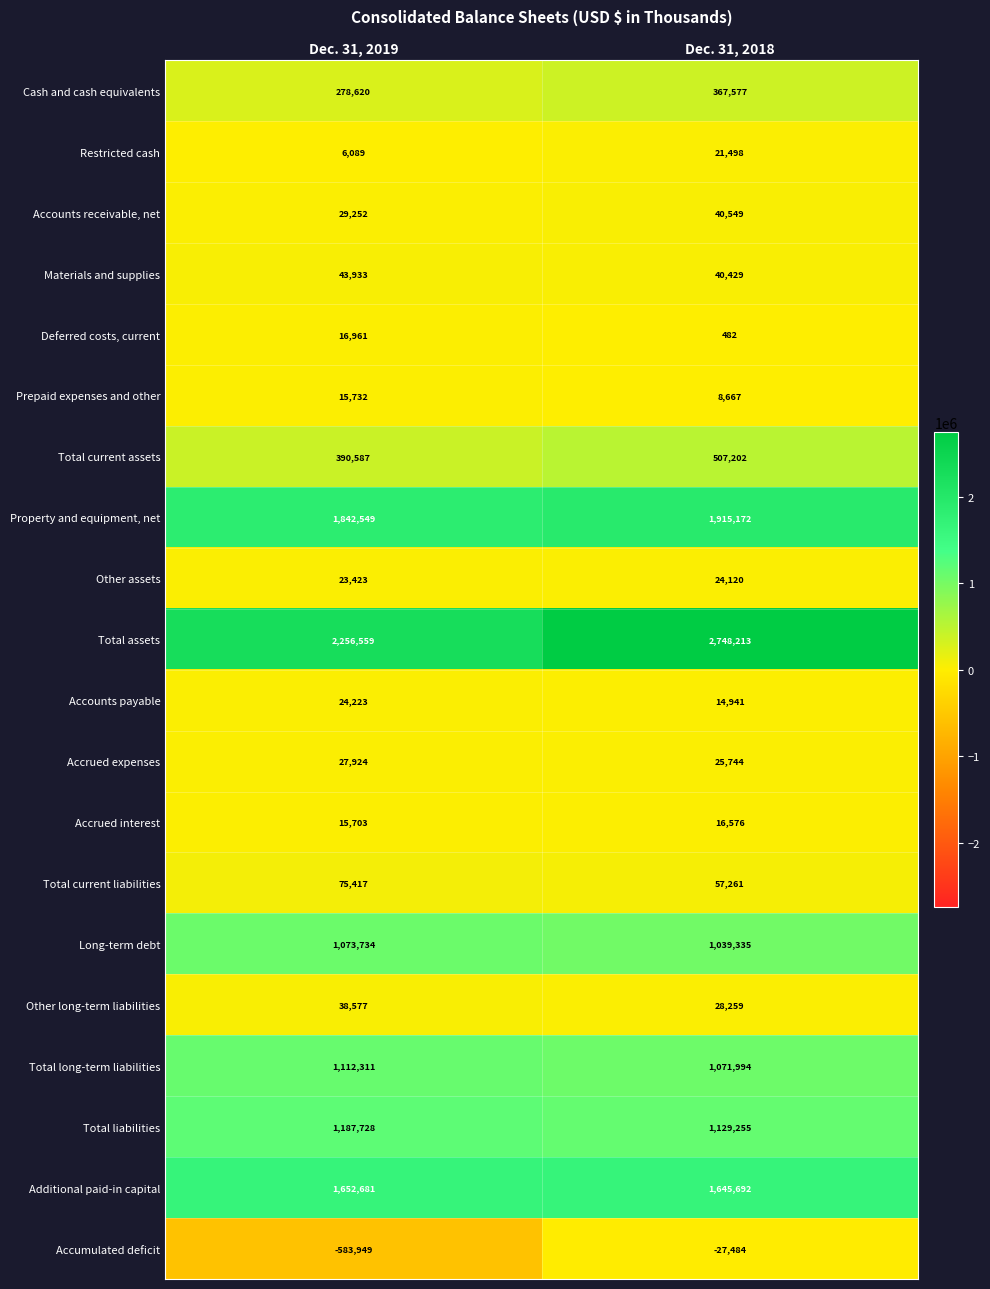

What is the sum of the Other long-term liabilities values at Dec. 31, 2019 and Dec. 31, 2018?

66836